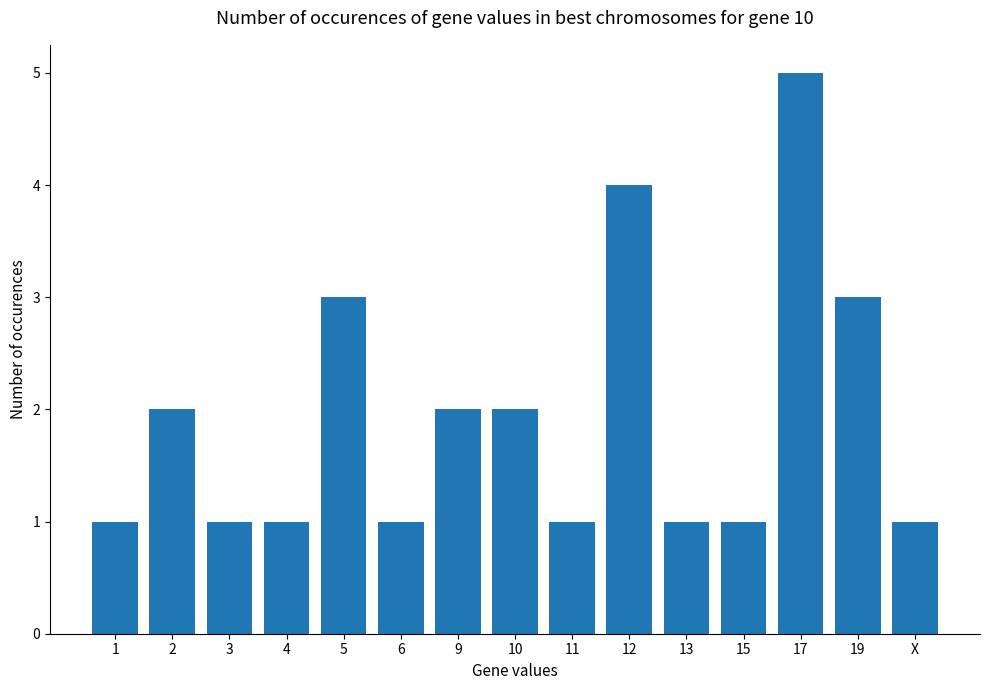

What is the change in value from 1 to 2?

+1